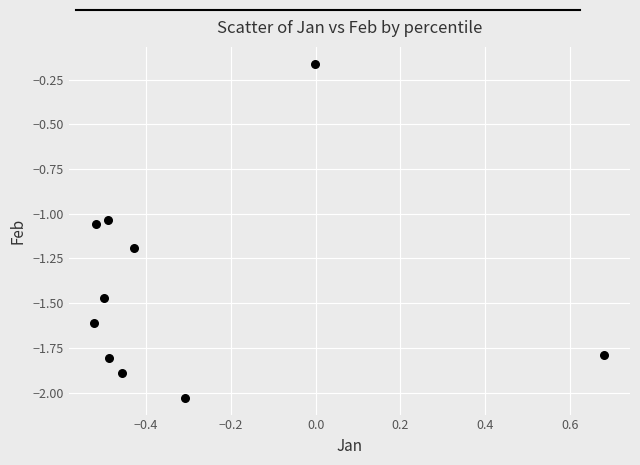

What is the range of X values (max minus min)?

1.2